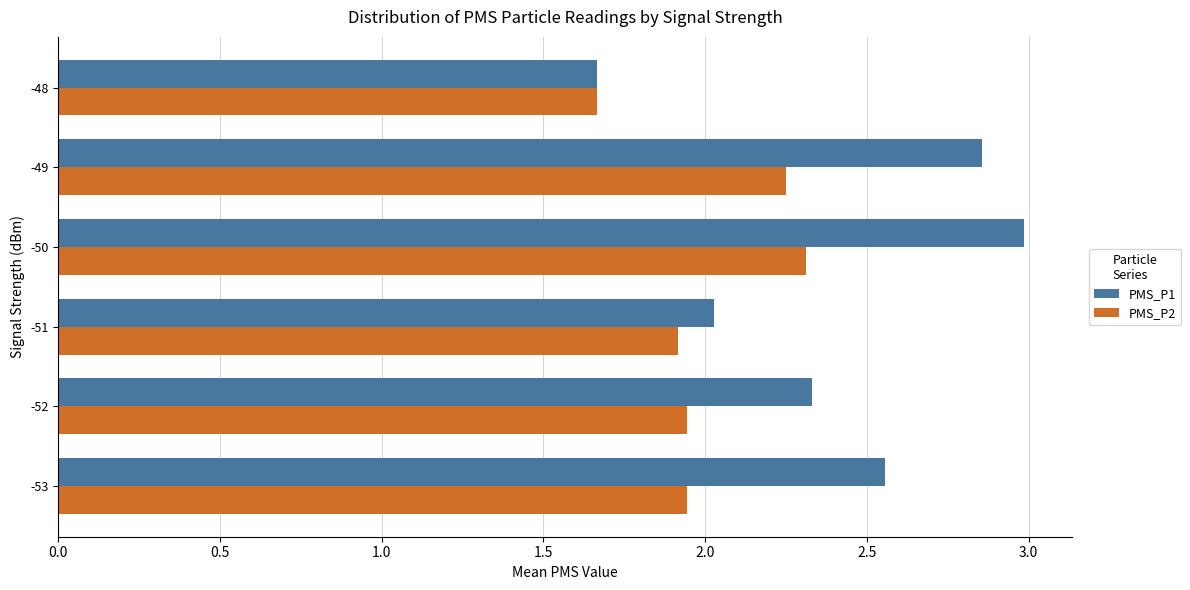

At which label does PMS_P1 reach its peak?

-50